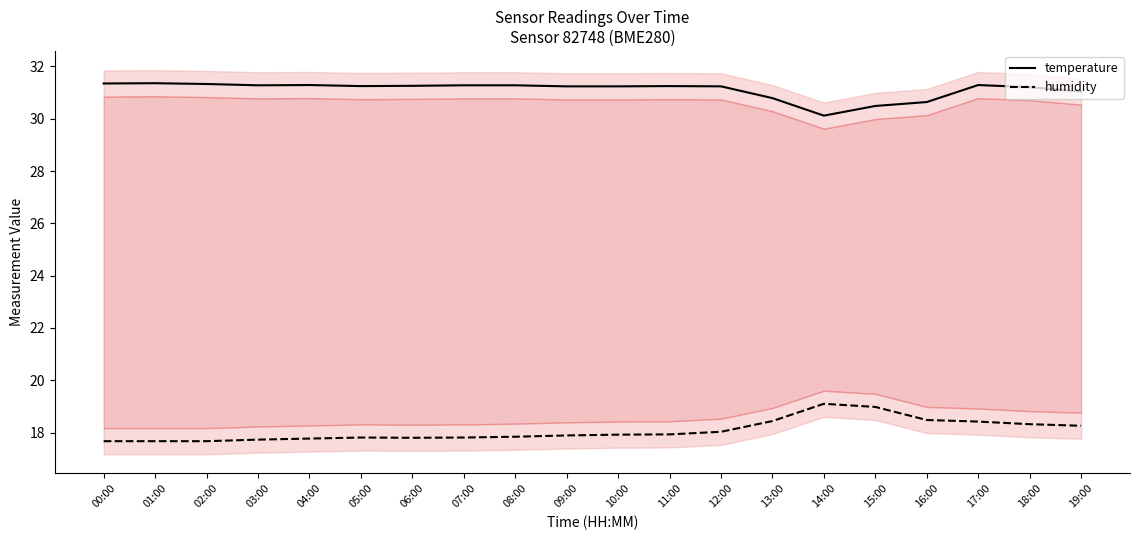

How many values in the temperature series exceed 31?

16